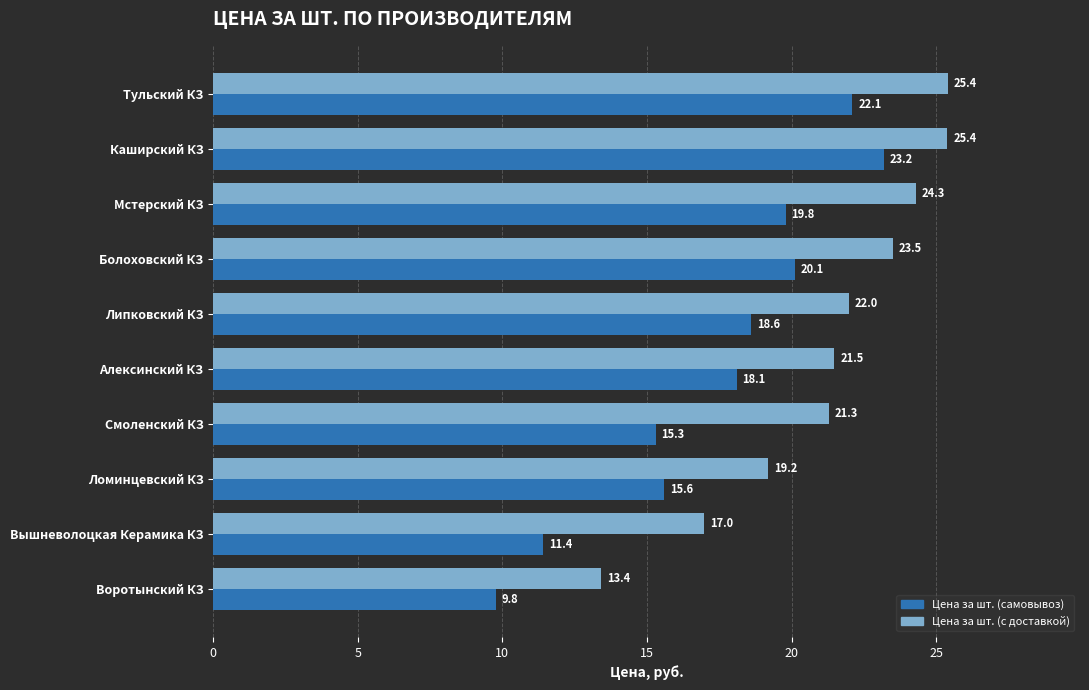

Which series has the widest spread of values?

Цена за шт. (самовывоз)